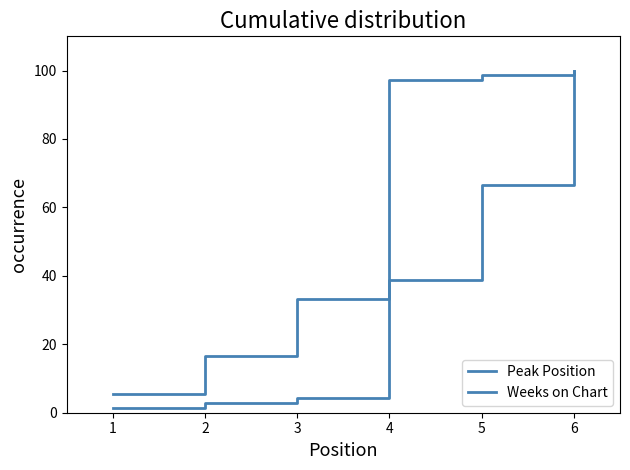

What is the difference between the maximum and minimum values in the Weeks on Chart series?

98.6